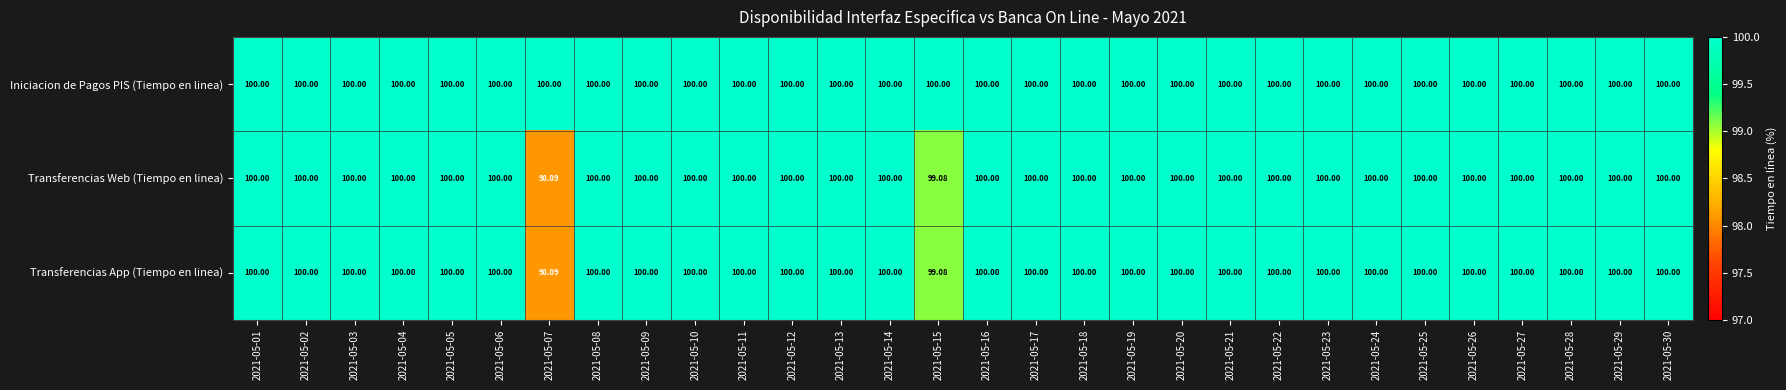

Which series has the largest total across all categories?

Iniciacion de Pagos PIS (Tiempo en linea)